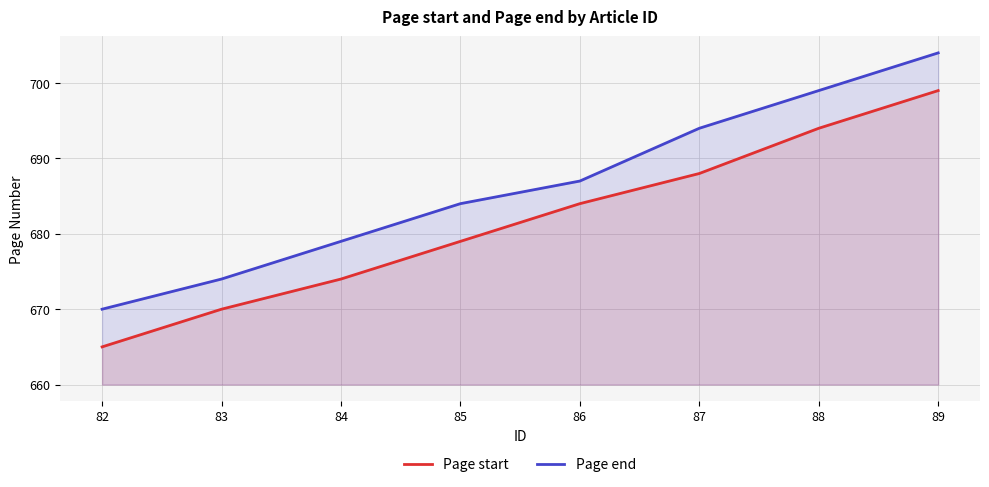

What are all the series names shown in the legend?

Page start, Page end